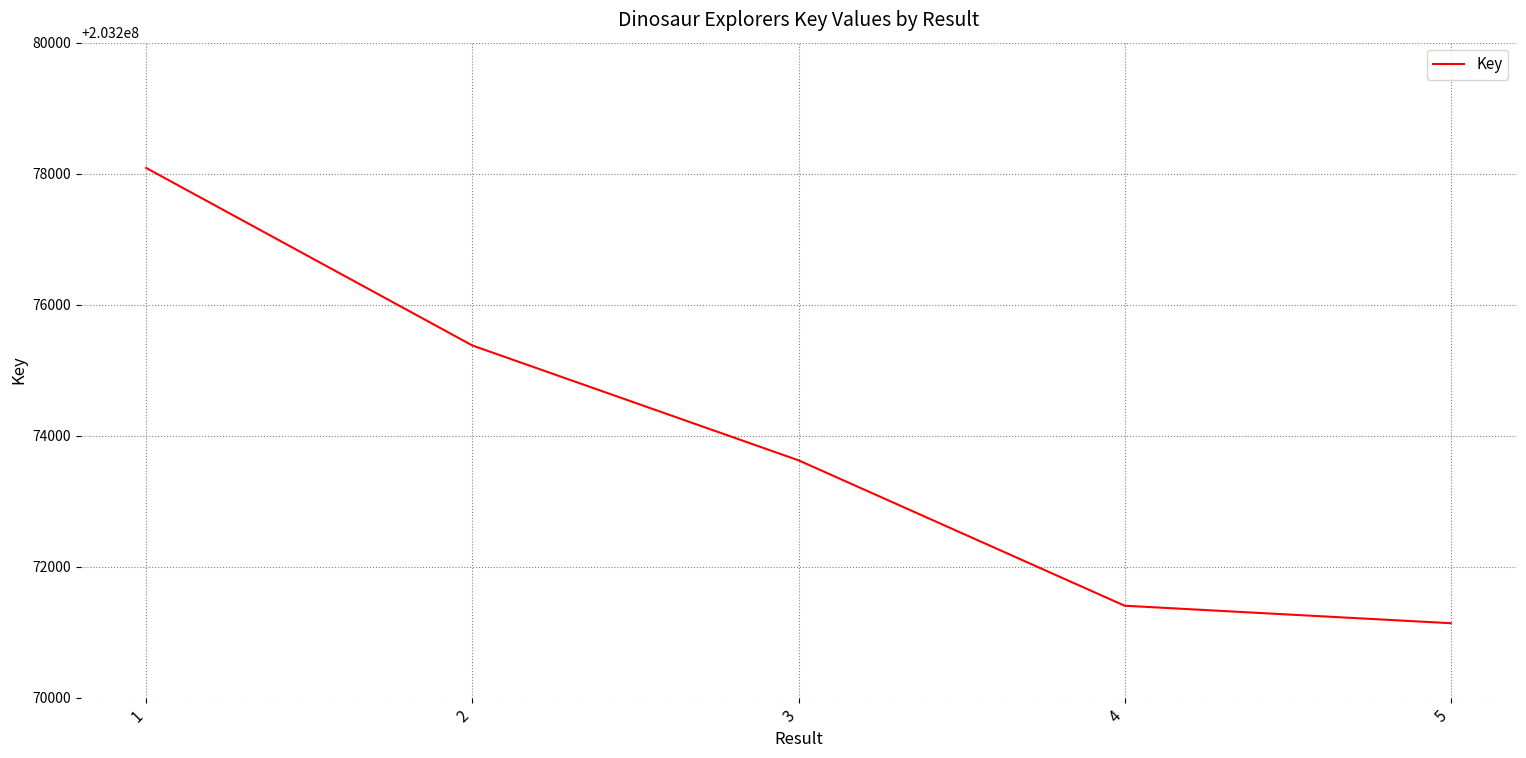

The chart shows a value of 203271404 at 4. True or false?

True